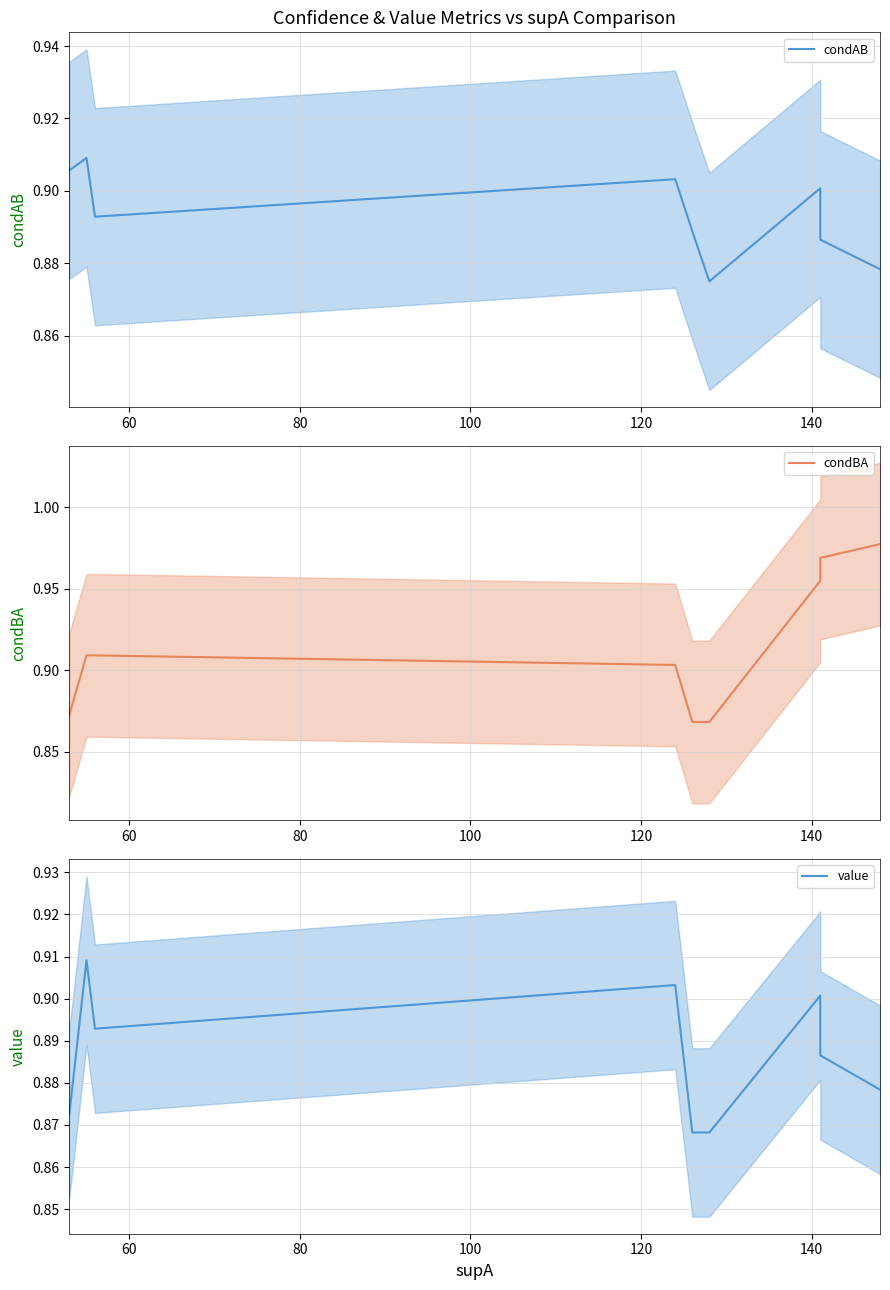

Is this an area chart (filled region under the line)?

No